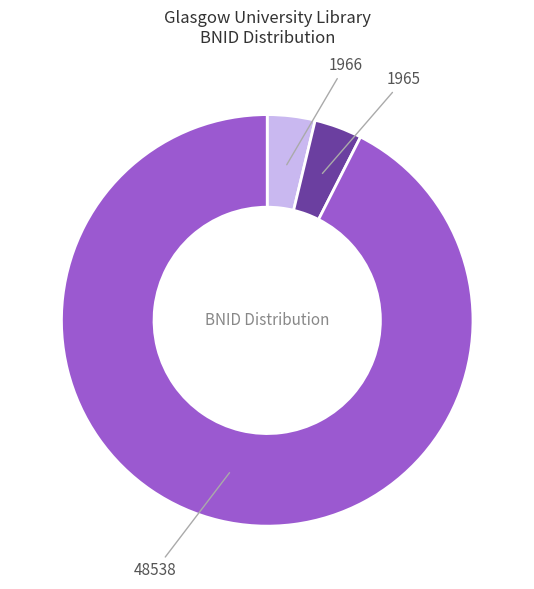

Does any single category account for the majority?

Yes